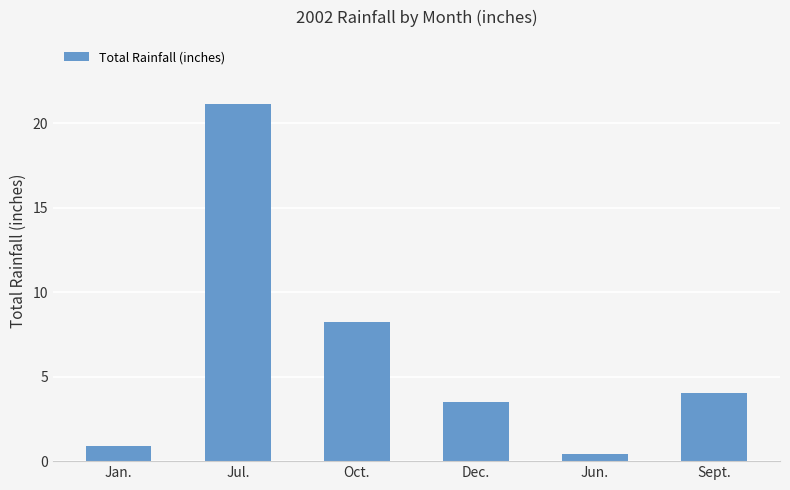

Which category has the lowest value across all series?

Jun.